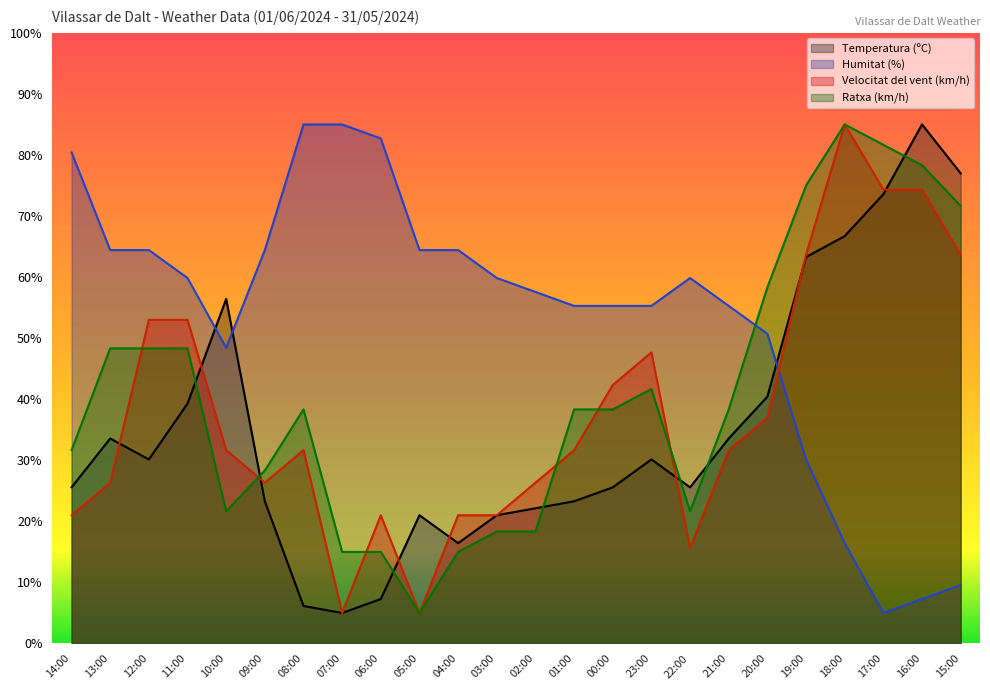

The Velocitat del vent (km/h) series shows 18.6 at 23:00. True or false?

False